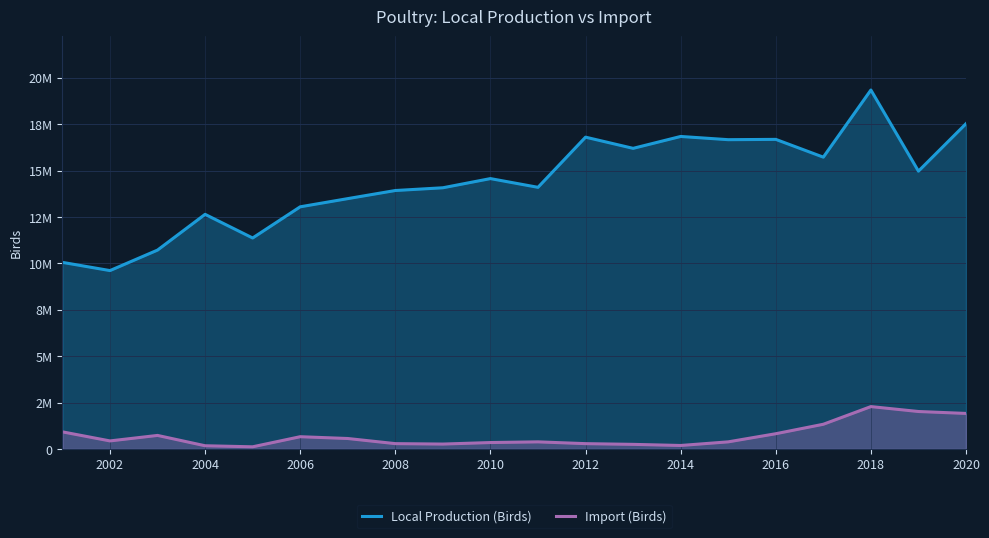

What are all the series names shown in the legend?

Local Production (Birds), Import (Birds)